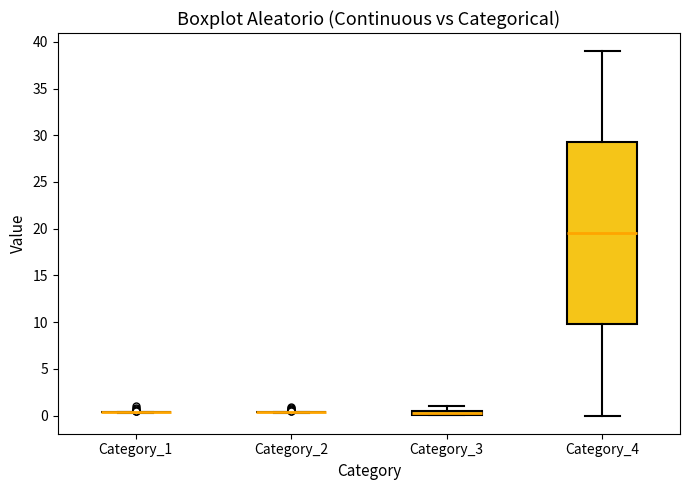

Which box is the tallest, from its lower edge to its upper edge?

Category_4